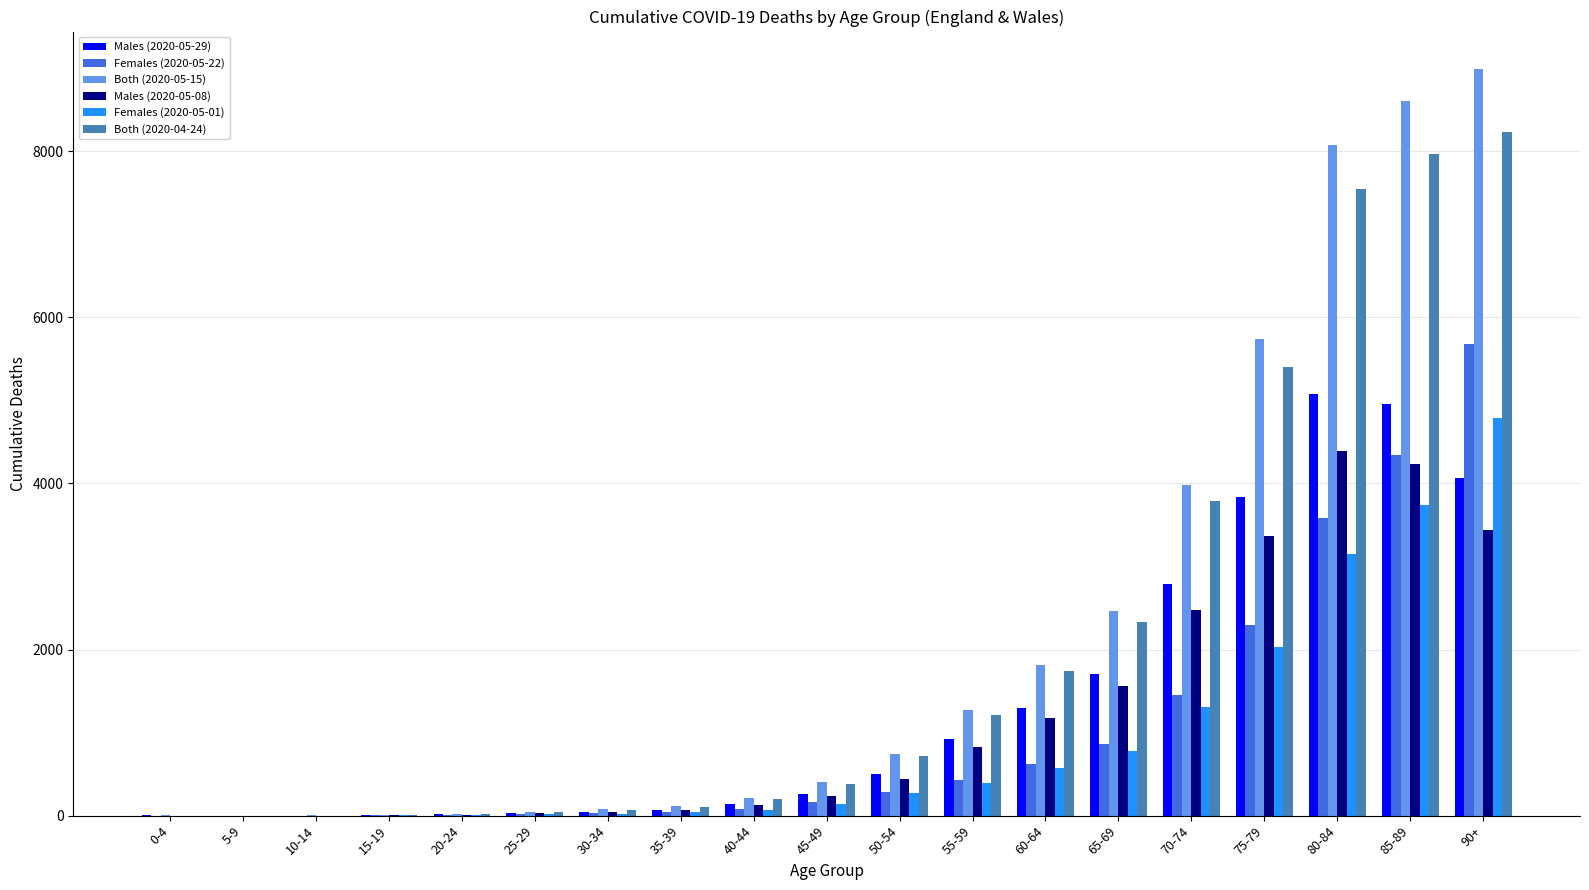

The Both (2020-04-24) series shows 8237 at 90+. True or false?

True